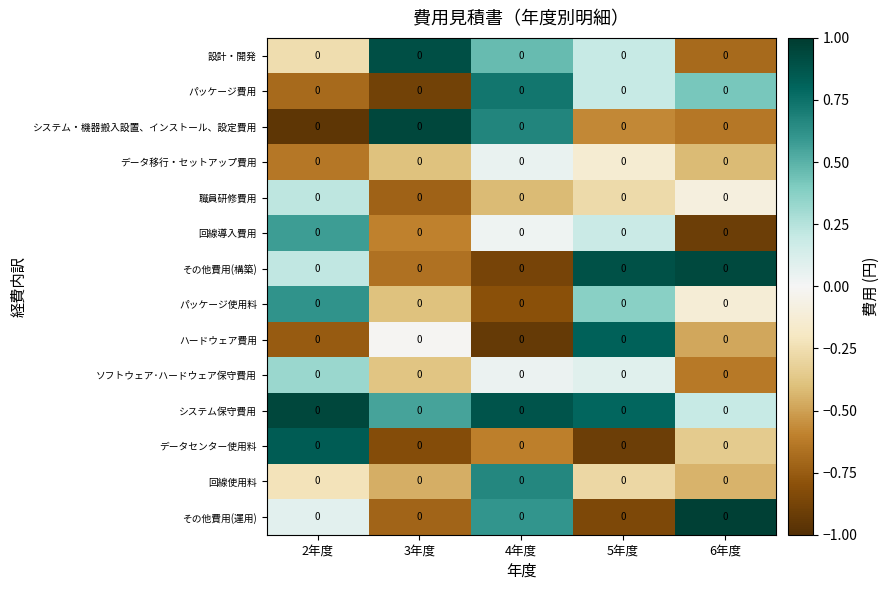

Count the number of categories in the chart.

5